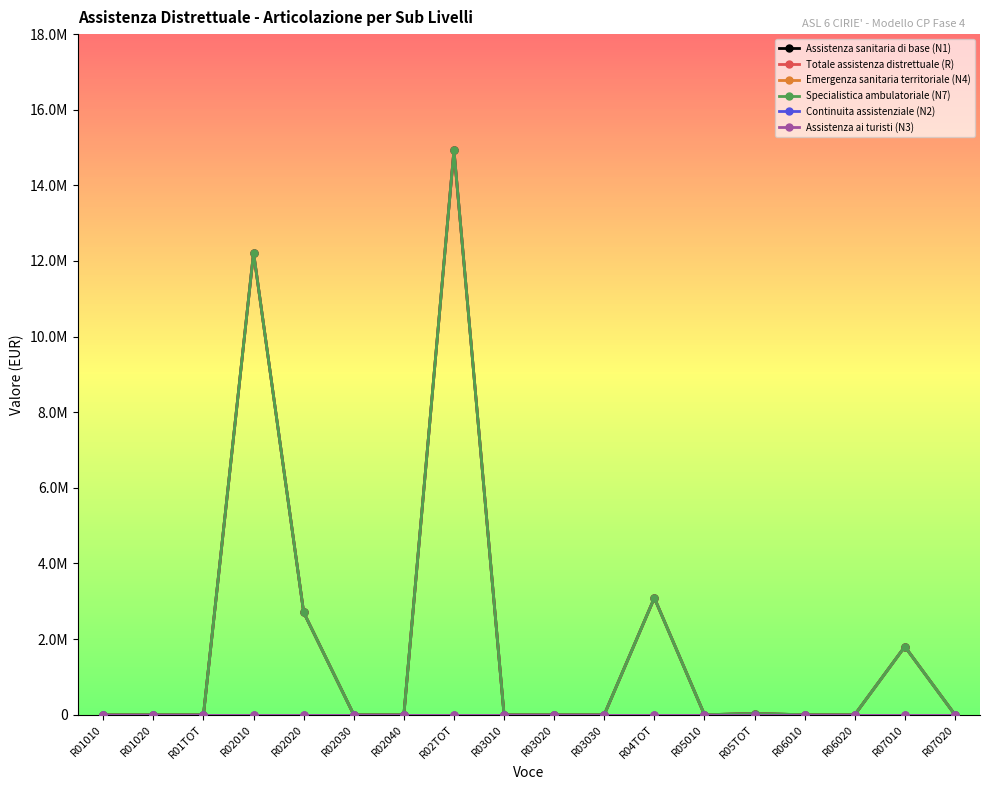

Rank the series by their maximum value, from highest to lowest.

Assistenza sanitaria di base (N1), Totale assistenza distrettuale (R), Specialistica ambulatoriale (N7), Emergenza sanitaria territoriale (N4), Continuita assistenziale (N2), Assistenza ai turisti (N3)